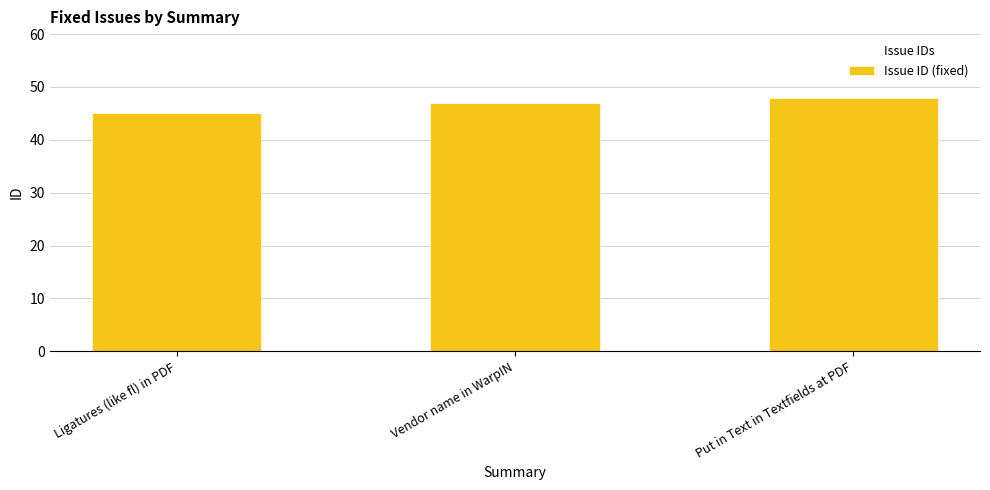

What position from the right is Ligatures (like fl) in PDF?

3